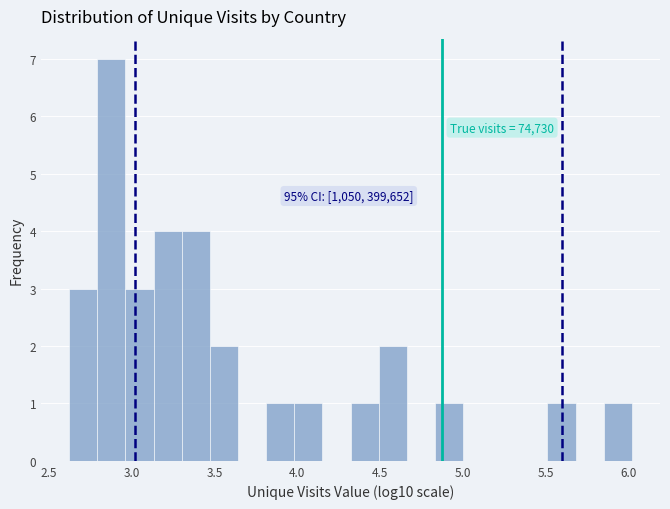

Around what value on the x-axis is the tallest bar? Give the approximate position of its centre, as read against the axis.

2.90